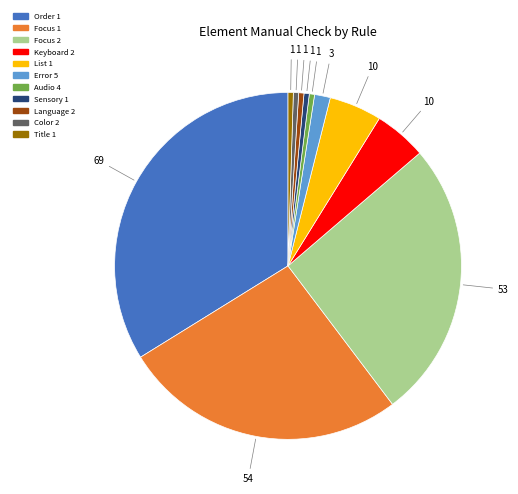

Is there a majority slice in this chart?

No